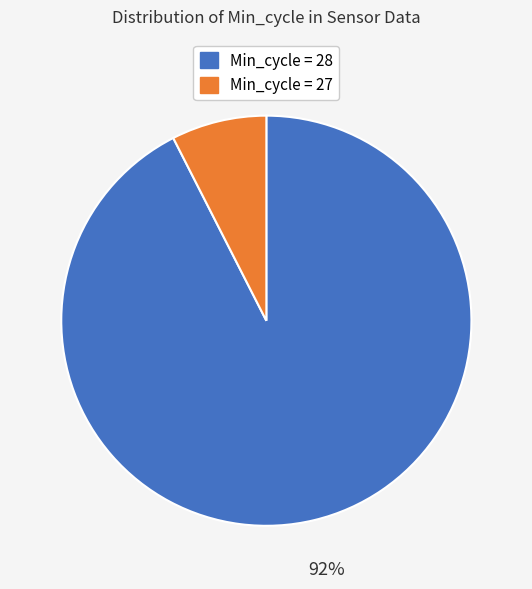

To the nearest percent, what is the average slice percentage?

50%